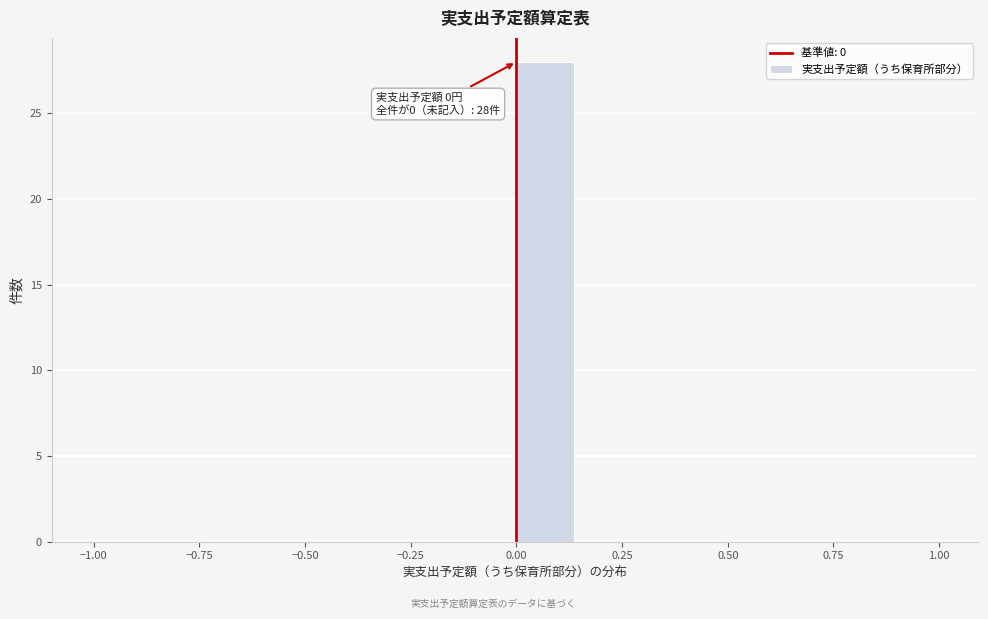

Around what value on the x-axis is the tallest bar? Give the approximate position of its centre, as read against the axis.

0.05